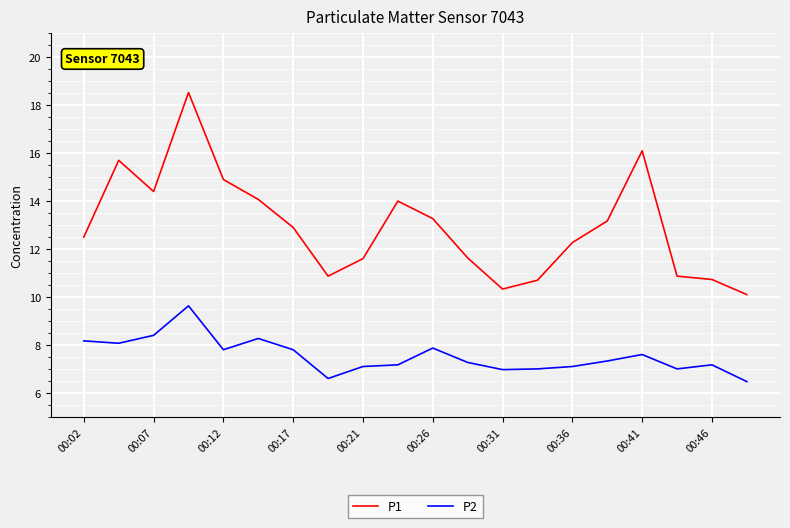

What is the difference between the second highest and minimum values in the P2 series?

1.9